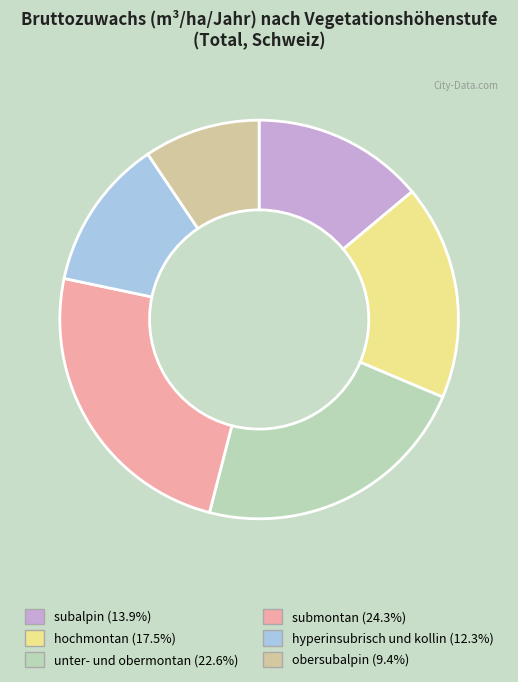

Is there any slice that represents more than half of the pie?

No